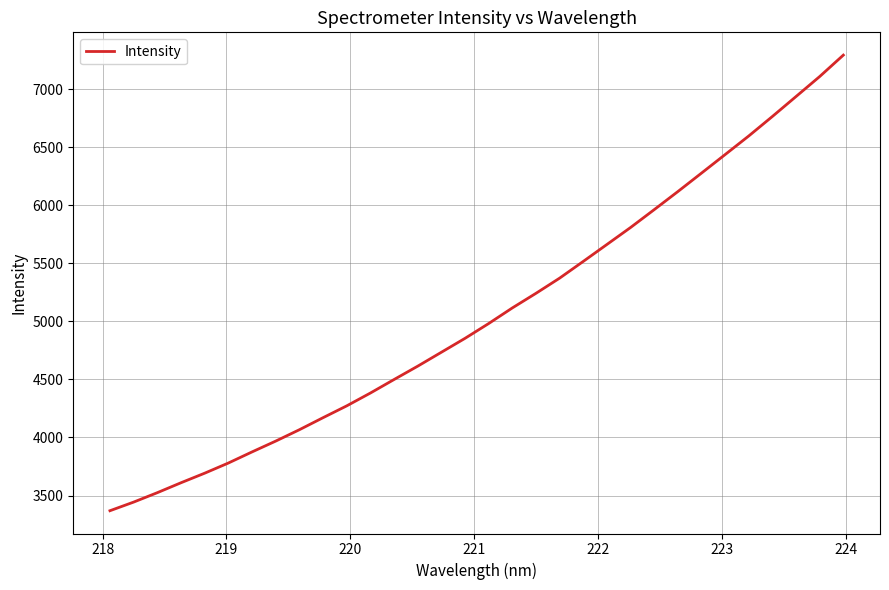

What is the maximum value shown in the chart?

7292.3